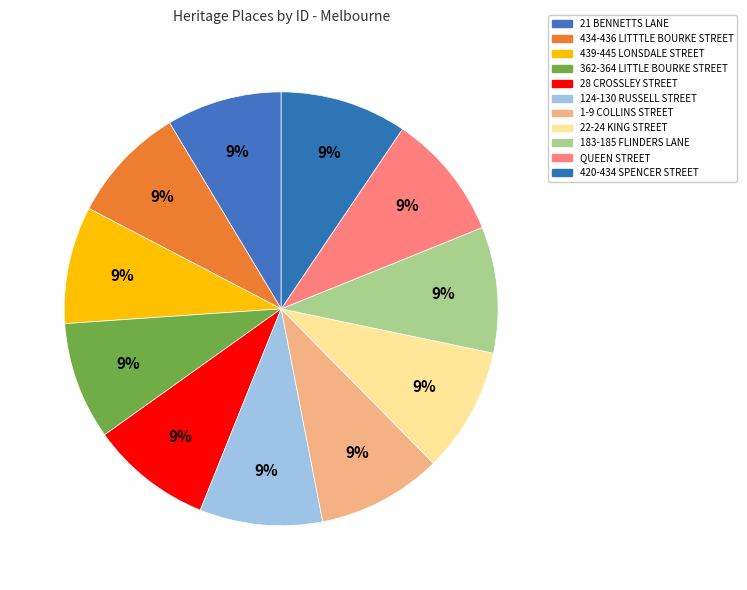

How many slices are in this pie chart?

11